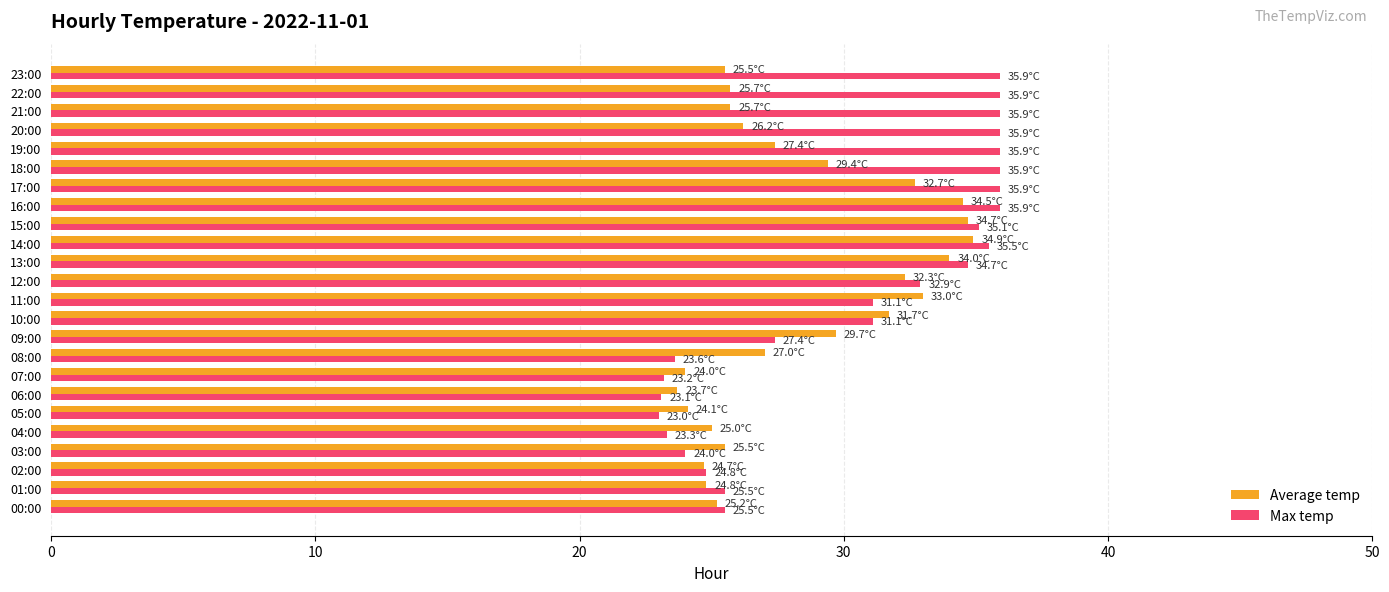

The Max temp series shows 53.9 at 14:00. True or false?

False